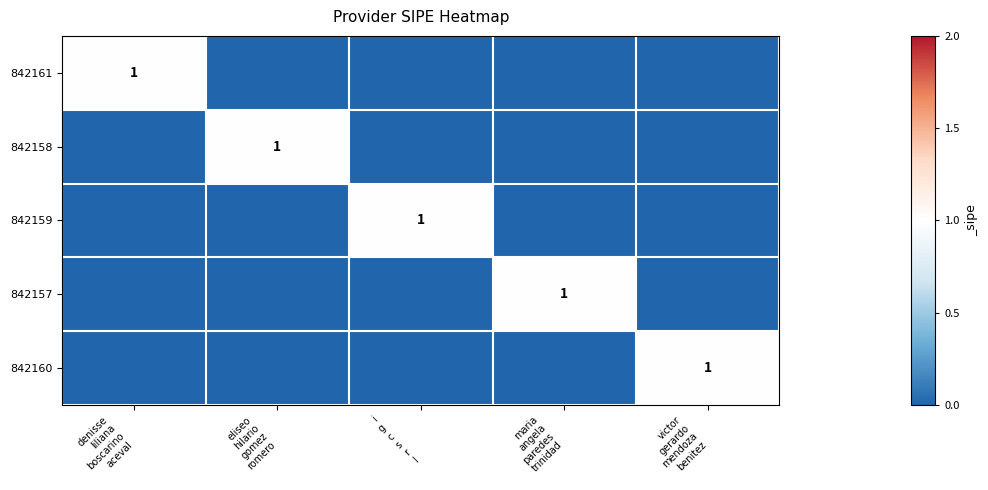

What is the sum of all 842161 values?

1